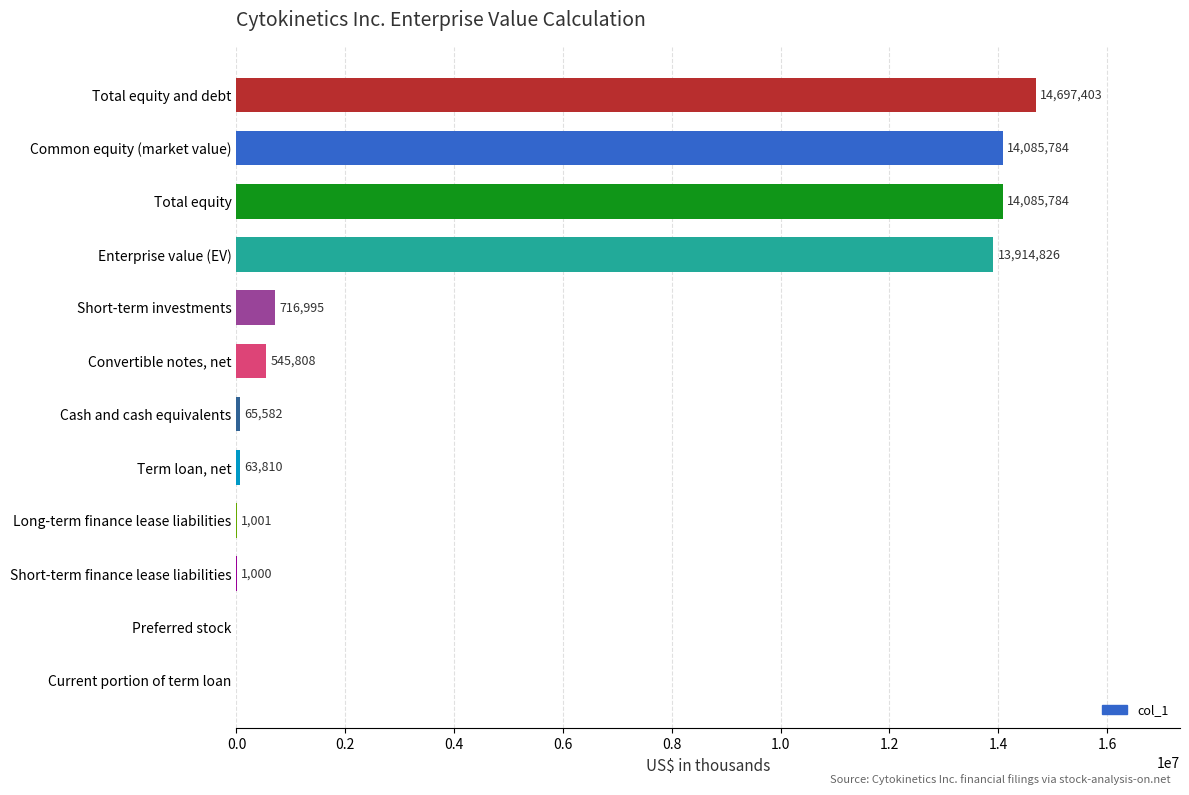

What is the sum of all values?

58177993